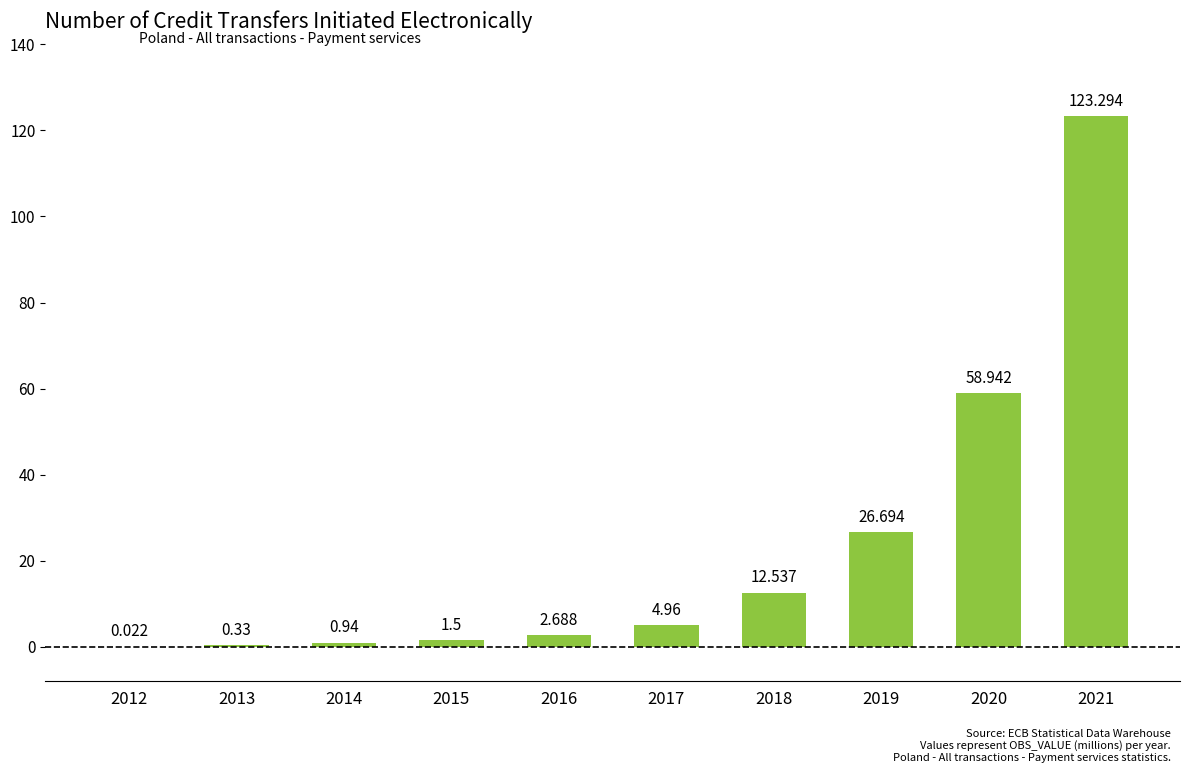

Approximately how many times larger is the value at 2020 compared to 2015?

39.3